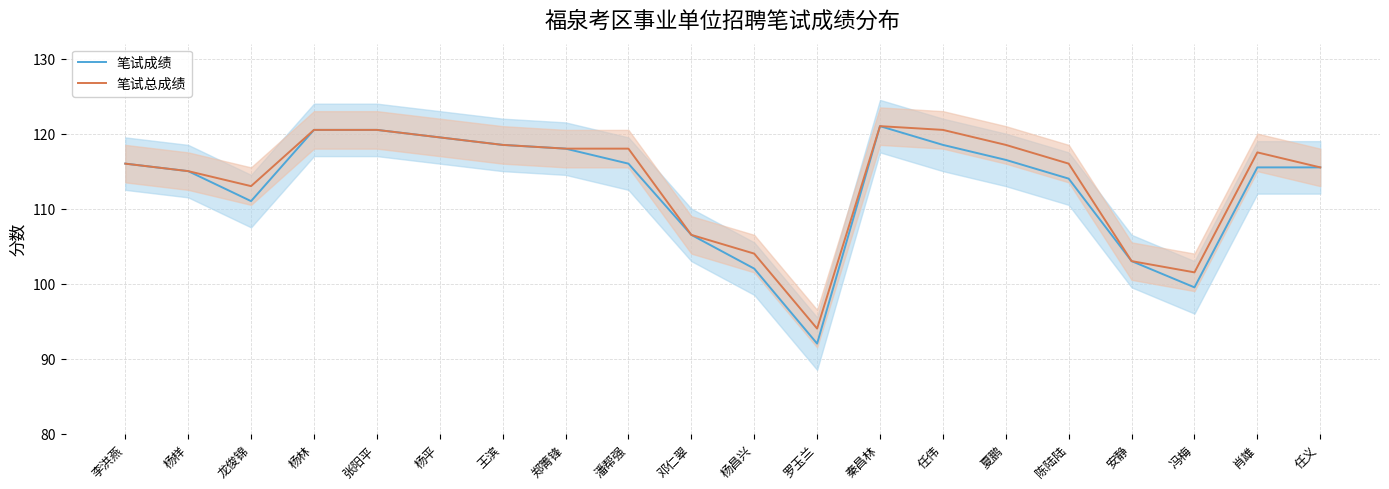

At which category does 笔试总成绩 reach its first local valley?

龙俊锦